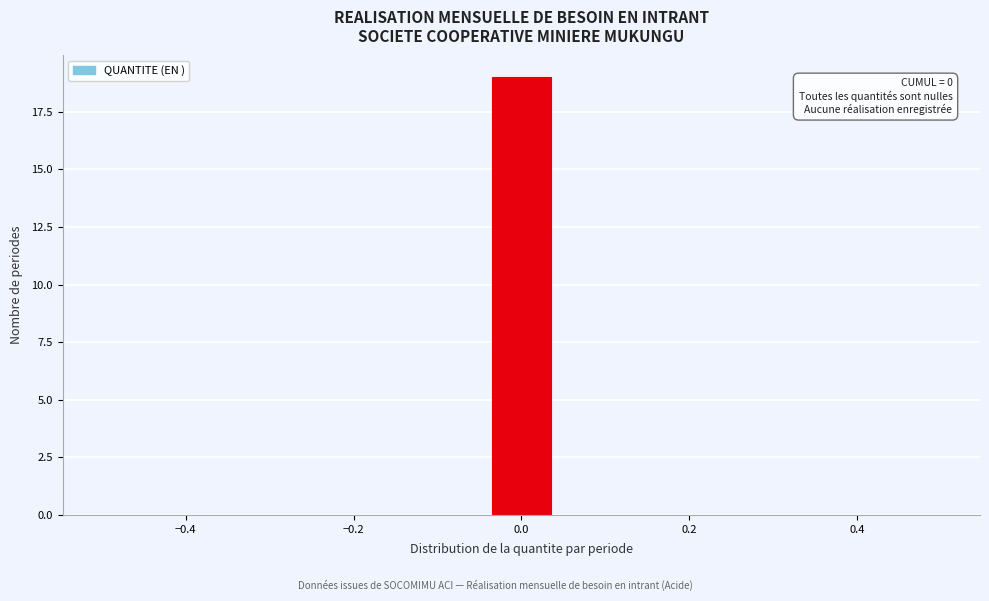

Around what value on the x-axis is the tallest bar? Give the approximate position of its centre, as read against the axis.

0.00